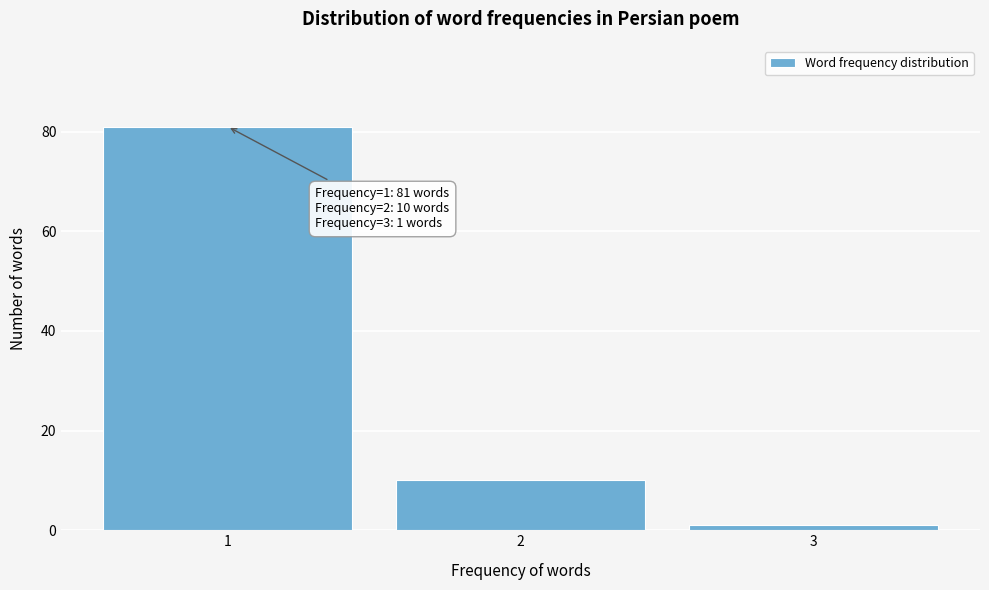

Reading left to right, list all the values displayed in this chart.

81	10	1